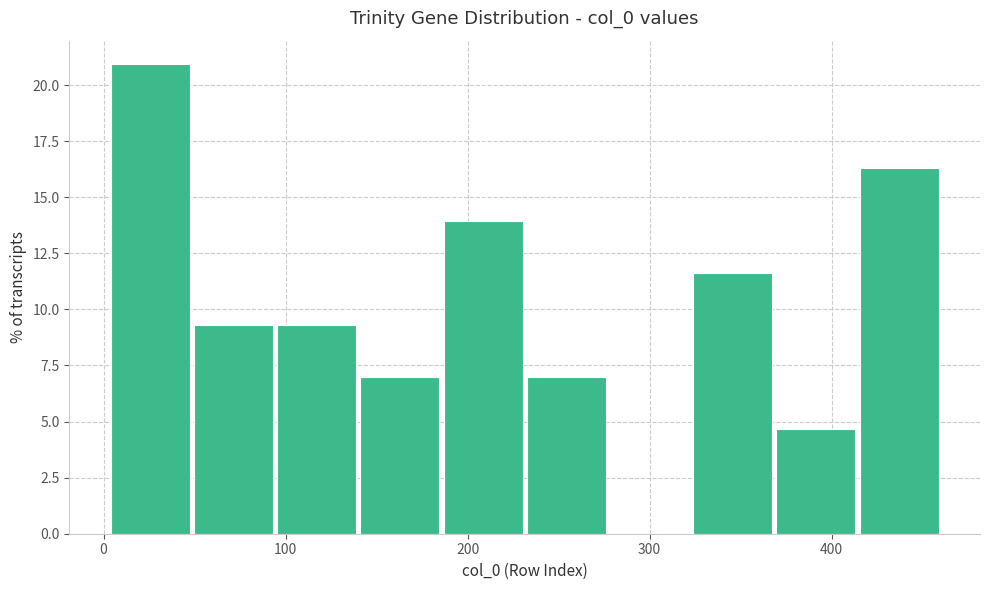

What is the height of the bar covering 0 to 50 on the x-axis? Neither the bar edges nor the heights are printed on the chart, so give them approximately, as read against the axes.

21.0